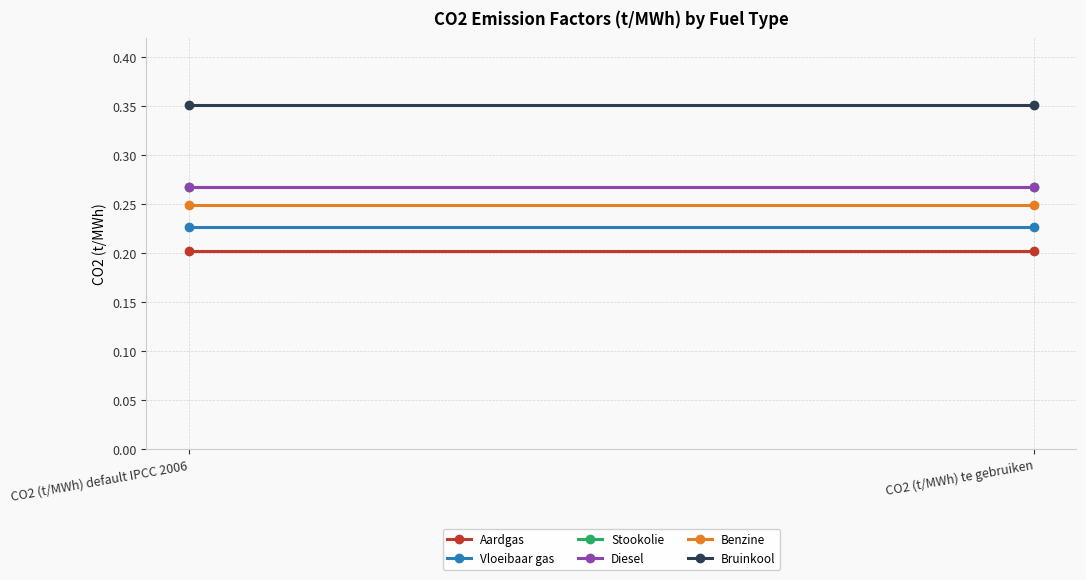

What is the maximum value for Stookolie?

0.3